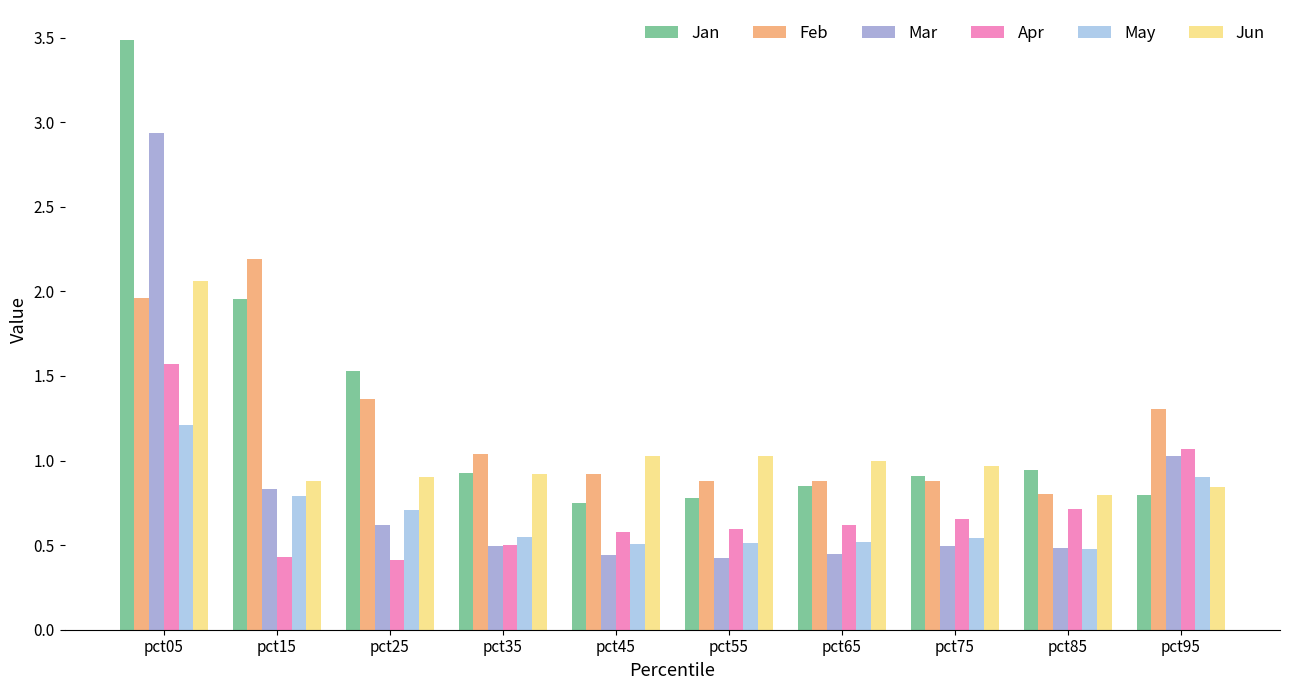

At pct55, list the series in order from largest to smallest.

Jun, Feb, Jan, Apr, May, Mar